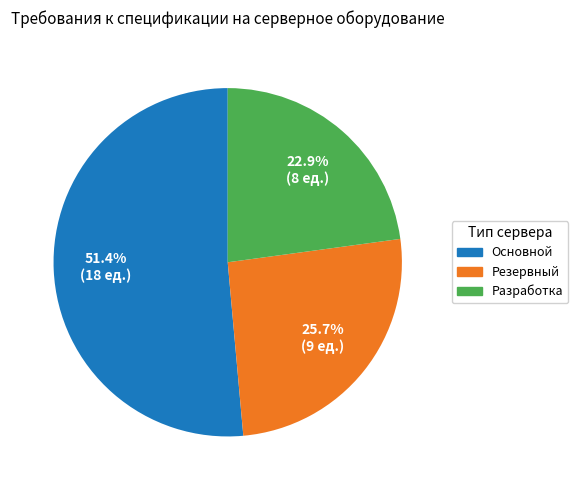

Is the sum of Резервный and Основной greater than half?

Yes